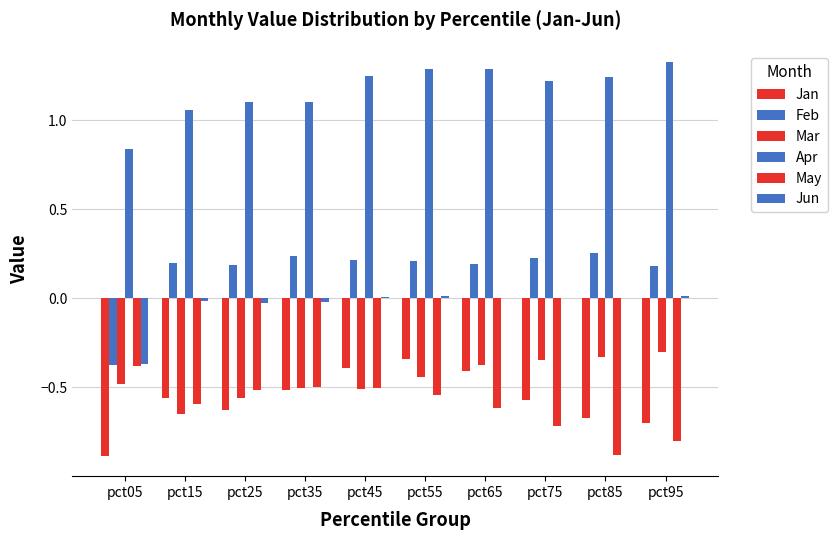

Reading left to right, what are all the values shown in this chart?

Jan: -0.9	-0.6	-0.6	-0.5	-0.4	-0.3	-0.4	-0.6	-0.7	-0.7
Feb: -0.4	0.2	0.2	0.2	0.2	0.2	0.2	0.2	0.3	0.2
Mar: -0.5	-0.7	-0.6	-0.5	-0.5	-0.4	-0.4	-0.3	-0.3	-0.3
Apr: 0.8	1.1	1.1	1.1	1.3	1.3	1.3	1.2	1.2	1.3
May: -0.4	-0.6	-0.5	-0.5	-0.5	-0.5	-0.6	-0.7	-0.9	-0.8
Jun: -0.4	-0.0	-0.0	-0.0	0.0	0.0	0.0	-0.0	0.0	0.0